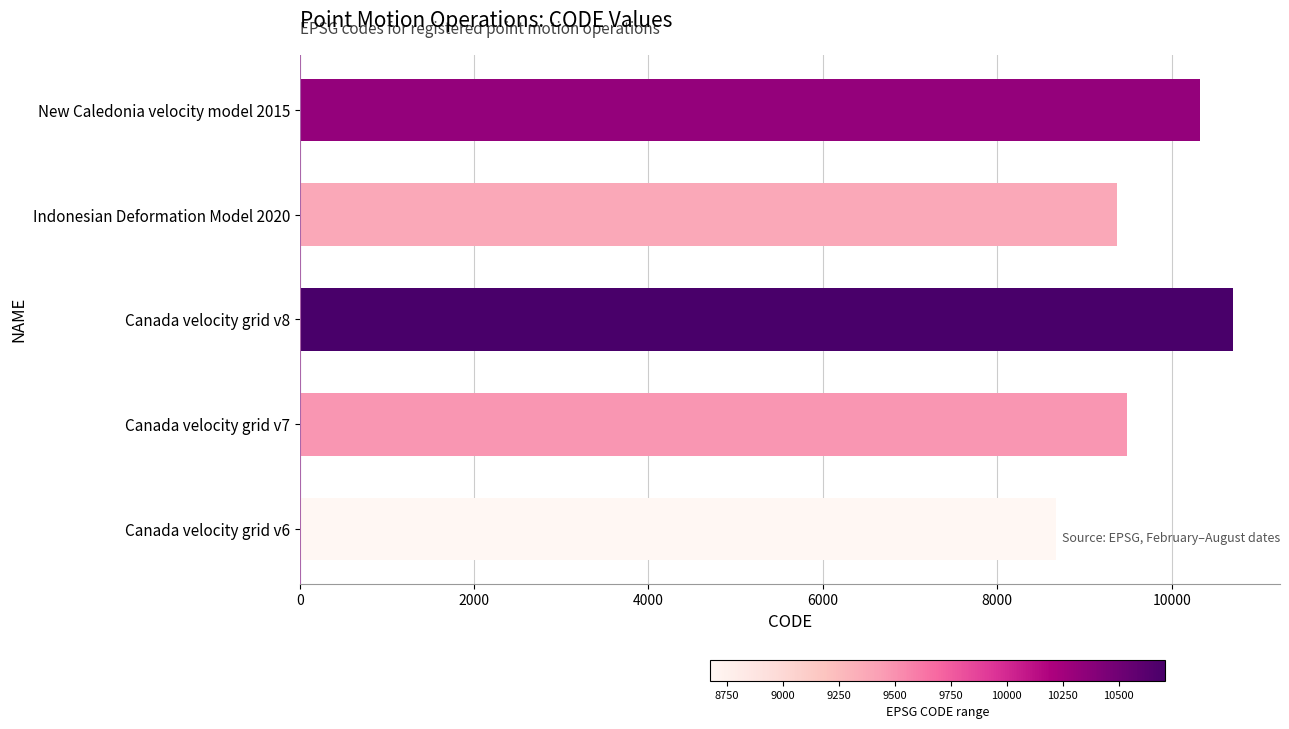

What is the difference between the maximum and minimum values?

2031